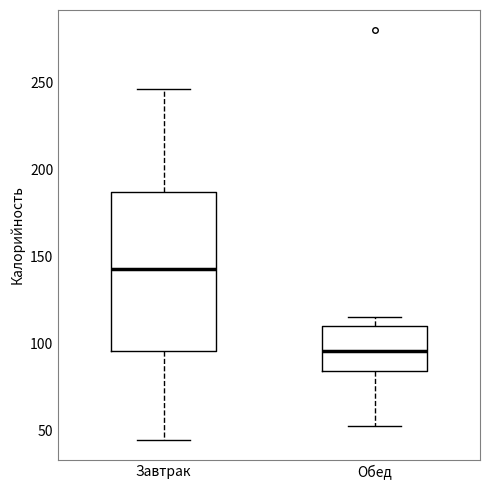

Which box has the highest median line?

Завтрак